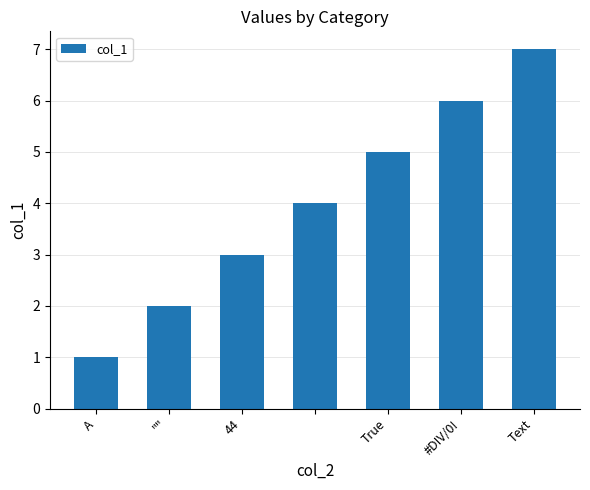

What is the sum of all values?

28